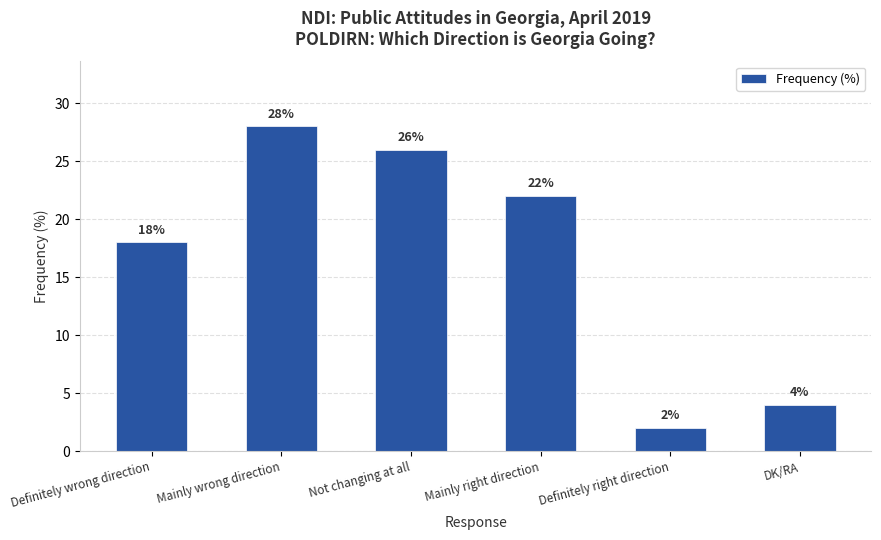

The value at Not changing at all is 26. True or false?

True